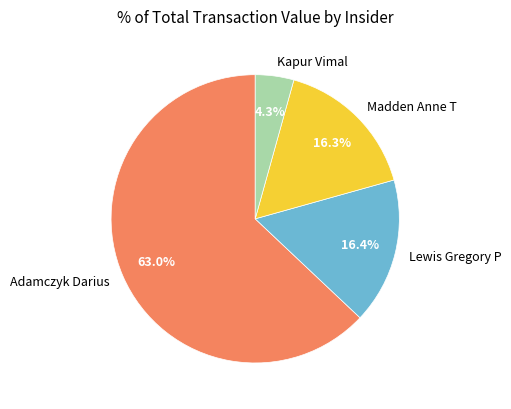

Is there a majority slice in this chart?

Yes